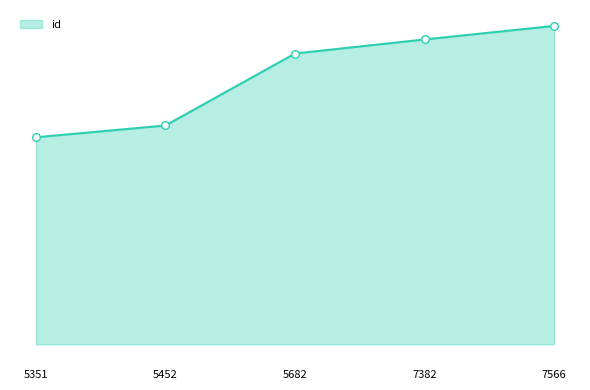

Does the chart have visible grid lines?

No